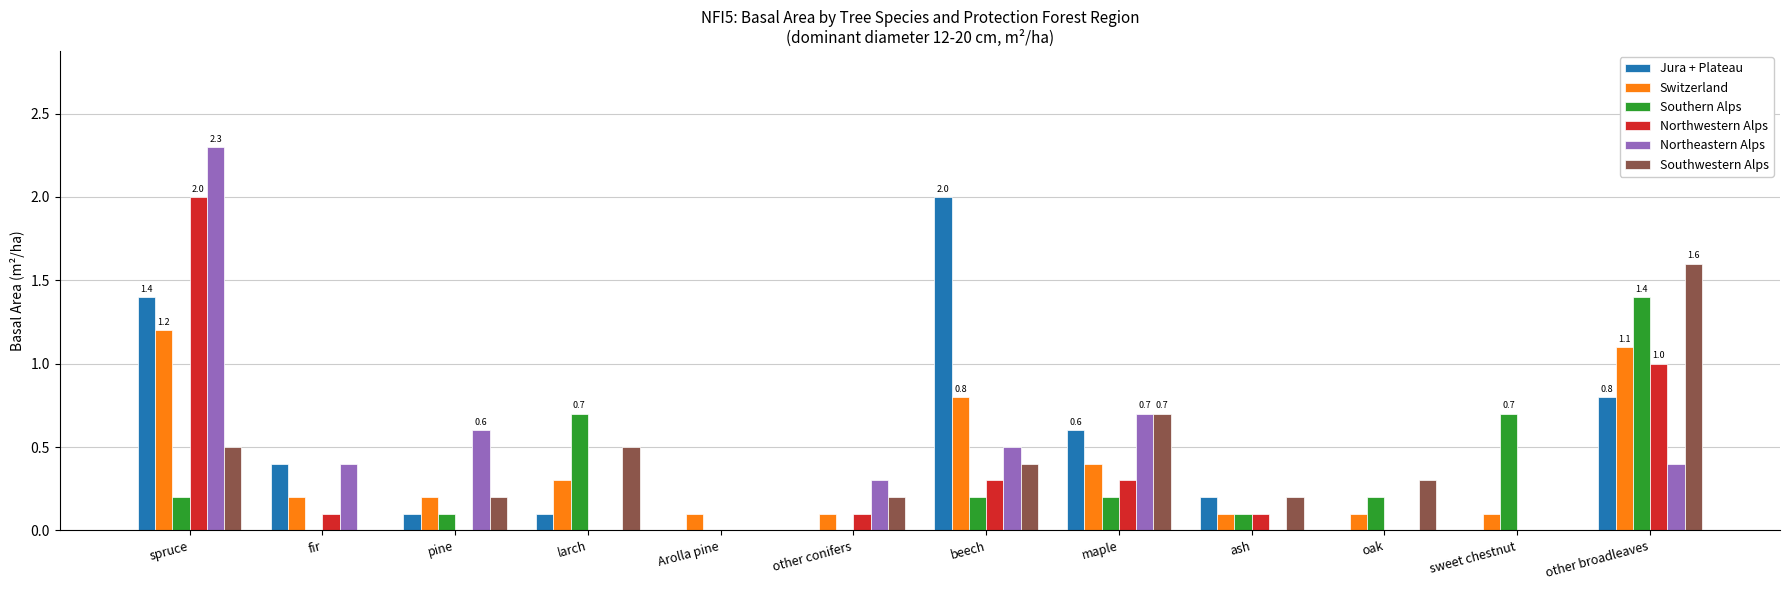

Does the chart contain stacked bars?

No